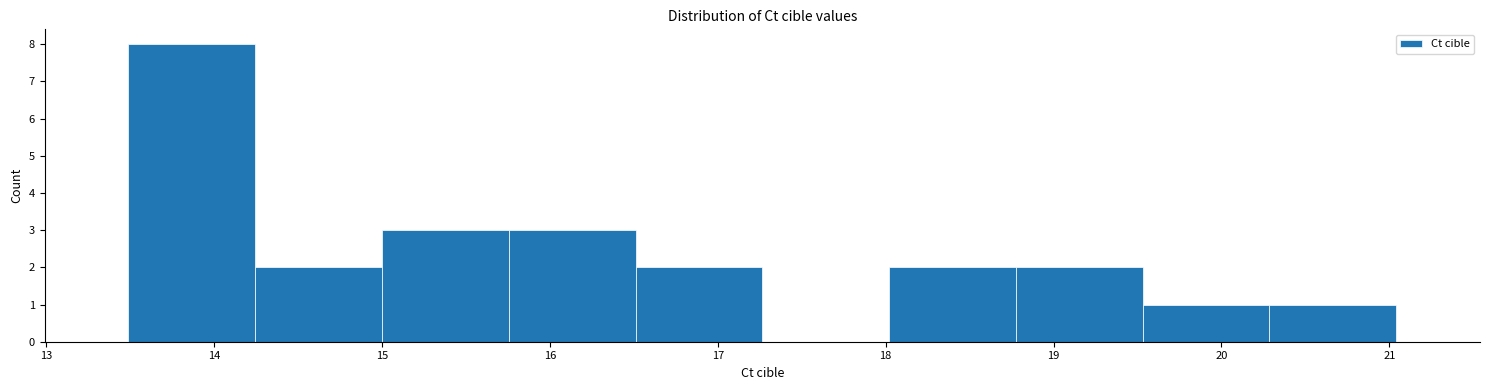

Reading left to right, transcribe this chart: for each bar, give the range it covers on the x-axis and its height. Neither the bar edges nor the heights are printed on the chart, so give them approximately, as read against the axes.

13.5 to 14.2: 8
14.2 to 15.0: 2
15.0 to 15.8: 3
15.8 to 16.5: 3
16.5 to 17.3: 2
17.3 to 18.0: 0
18.0 to 18.8: 2
18.8 to 19.5: 2
19.5 to 20.3: 1
20.3 to 21.0: 1